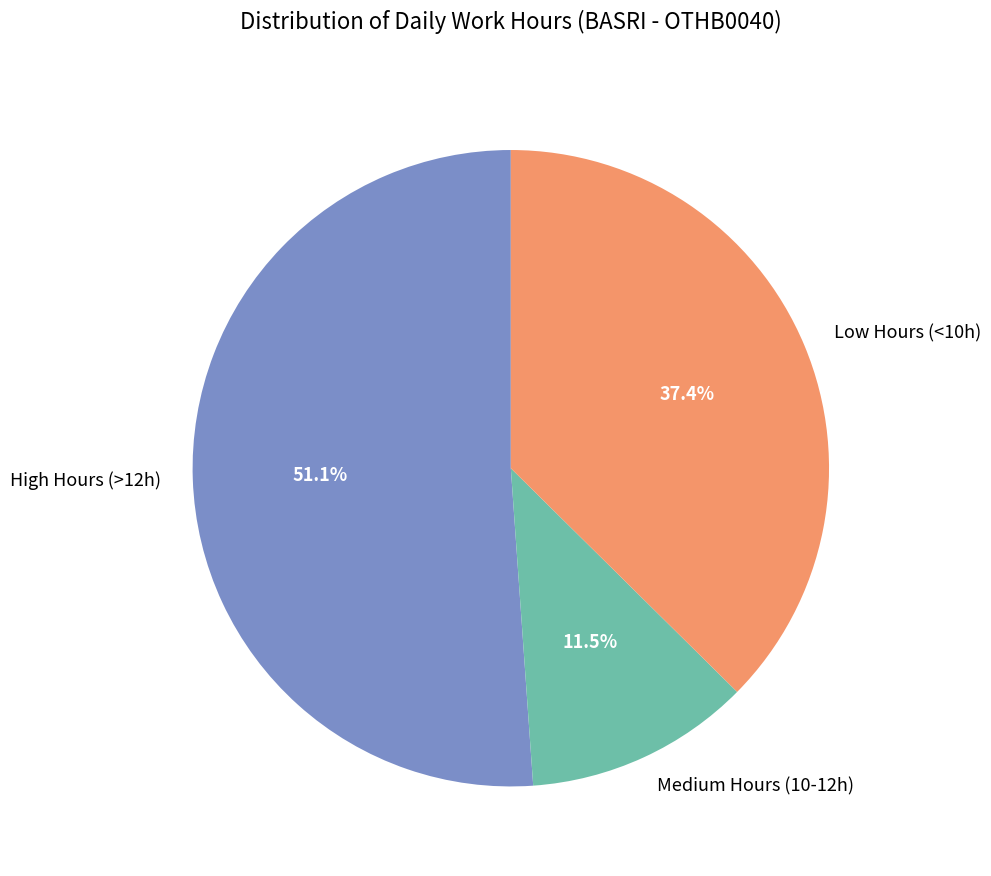

Rank the categories by value from lowest to highest.

Medium Hours (10-12h), Low Hours (<10h), High Hours (>12h)